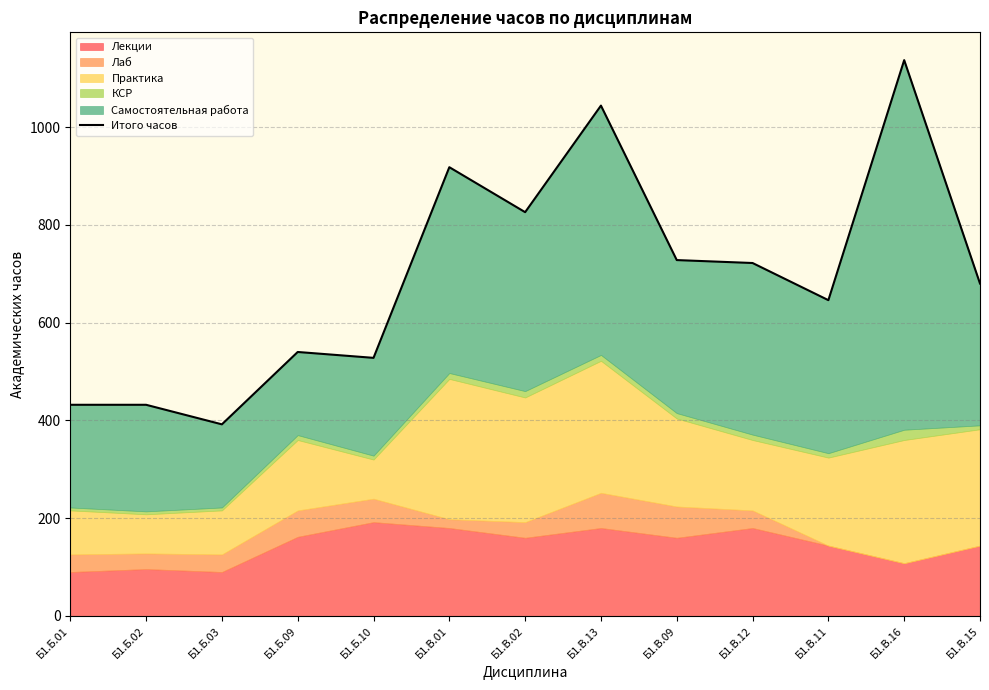

List the labels in order of value, smallest first.

Б1.Б.03, Б1.Б.01, Б1.Б.02, Б1.Б.10, Б1.Б.09, Б1.В.11, Б1.В.15, Б1.В.12, Б1.В.09, Б1.В.02, Б1.В.01, Б1.В.13, Б1.В.16